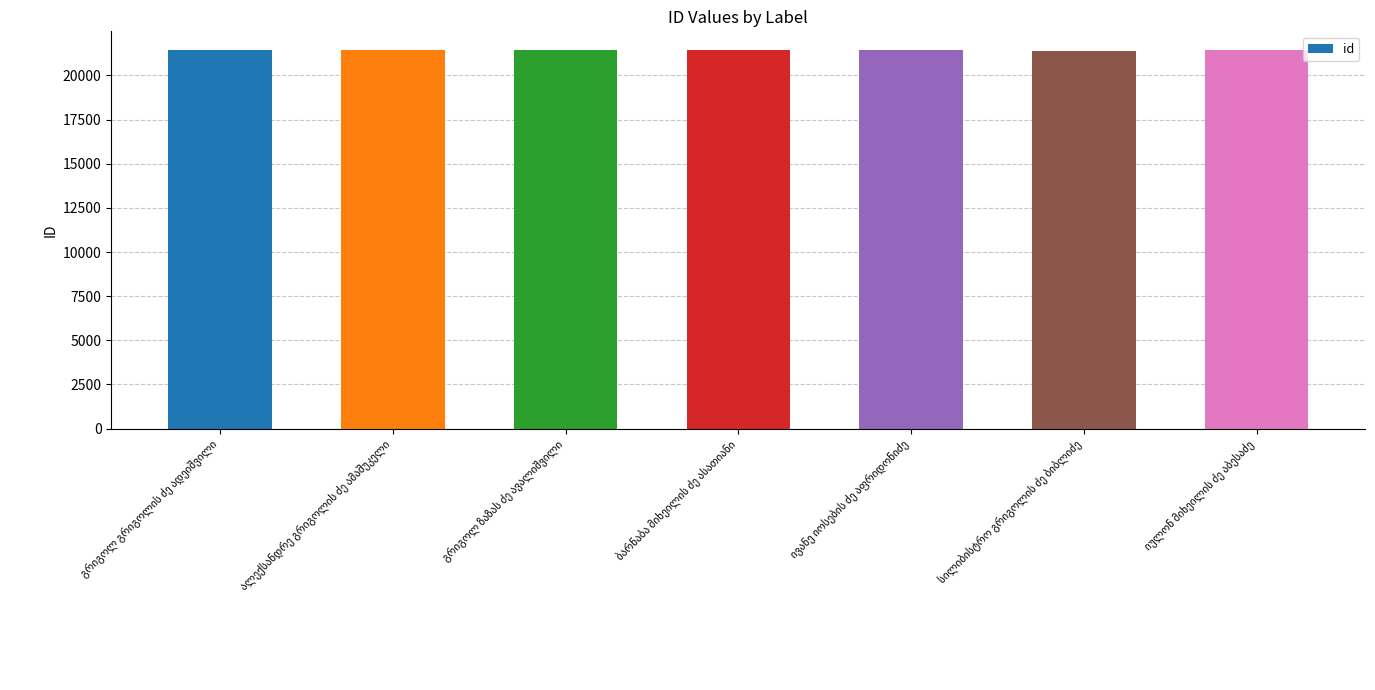

What is the smallest value displayed?

21386